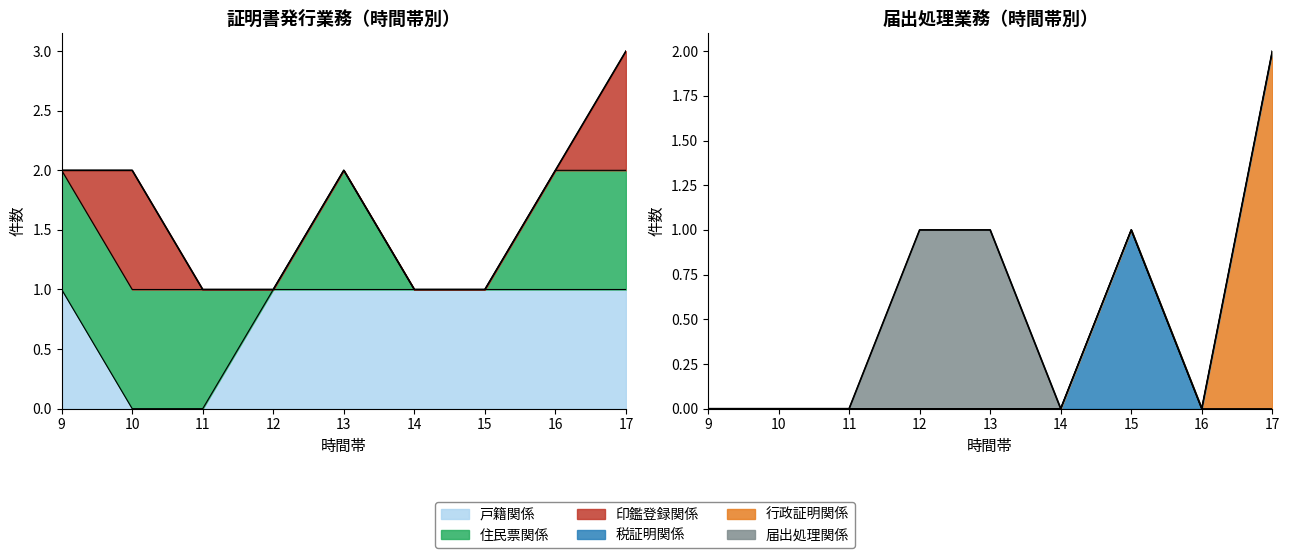

Which series has the largest total across all categories?

戸籍関係